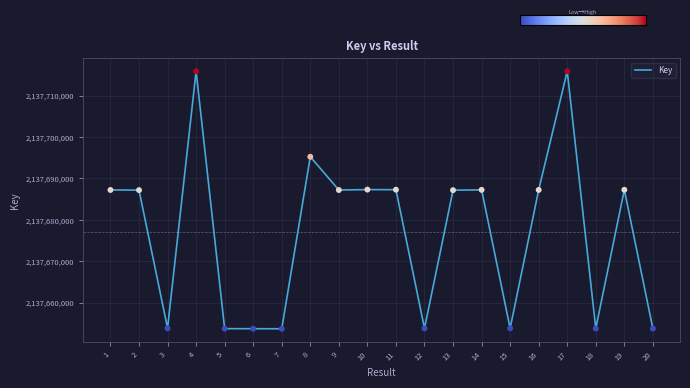

What is the change in value from 2 to 5?

-33454